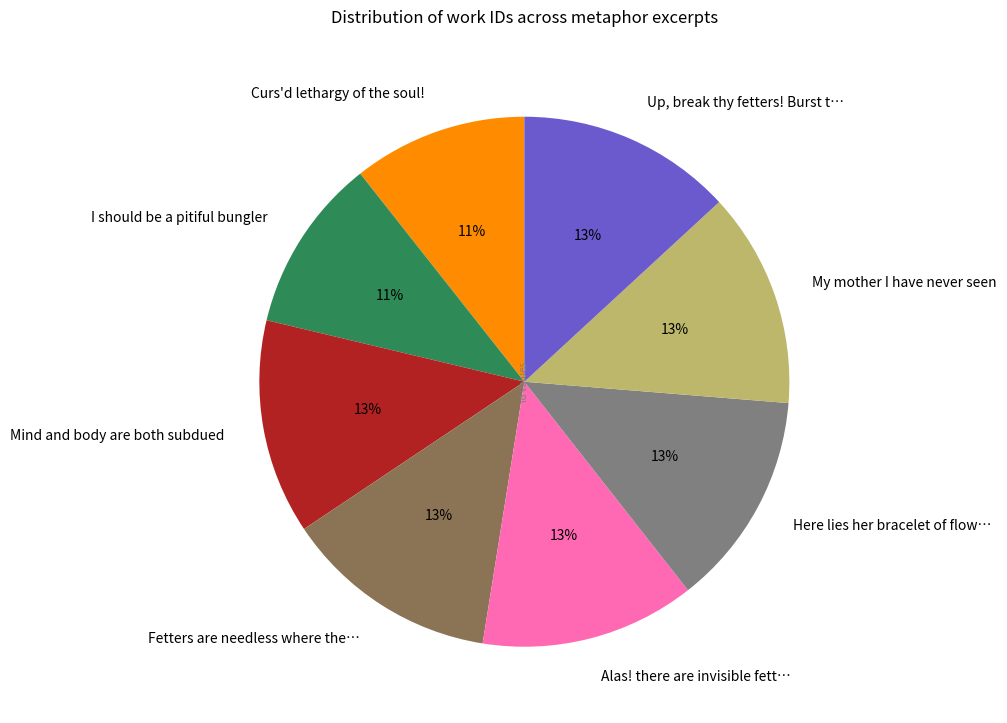

To the nearest percent, what is the combined percentage of Curs'd lethargy of the soul! and Fetters are needless where the…?

24%